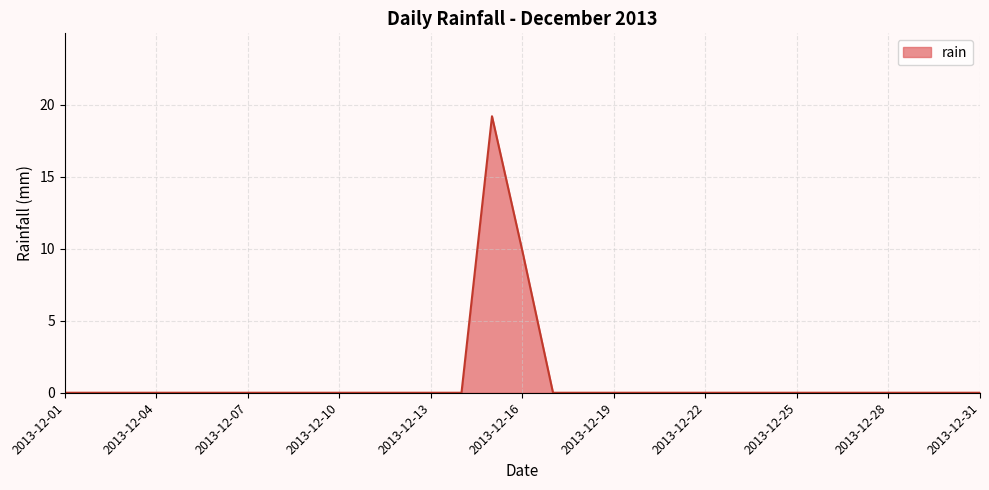

What is the greatest value displayed?

19.2